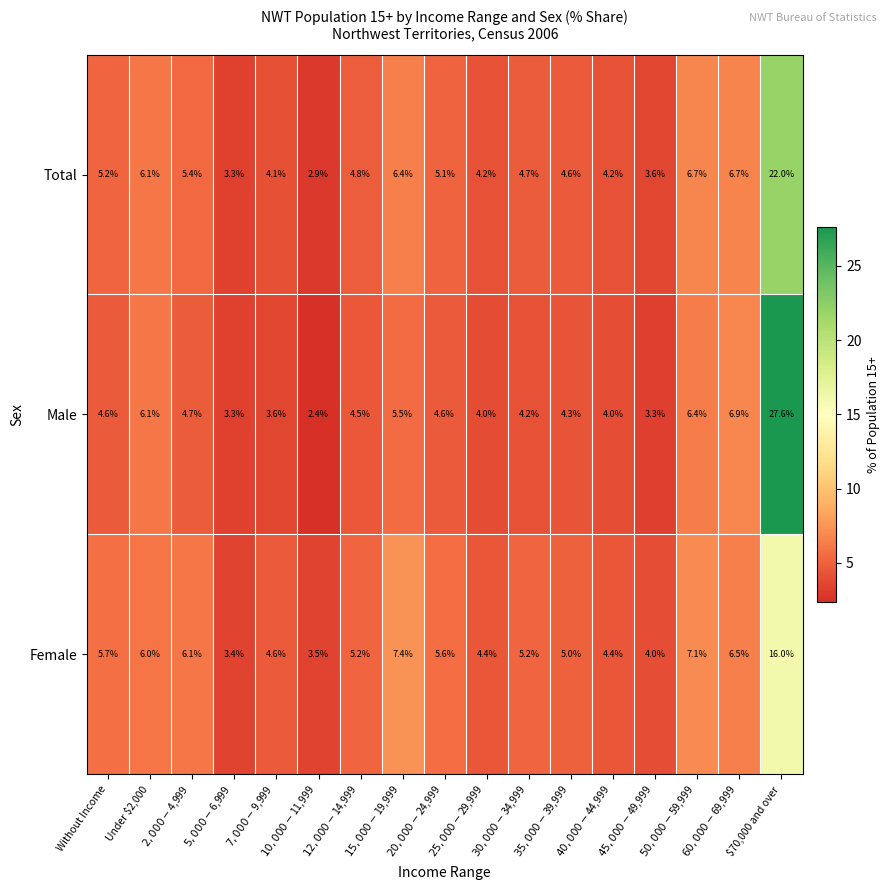

Rank the series by their maximum value, from highest to lowest.

Male, Total, Female